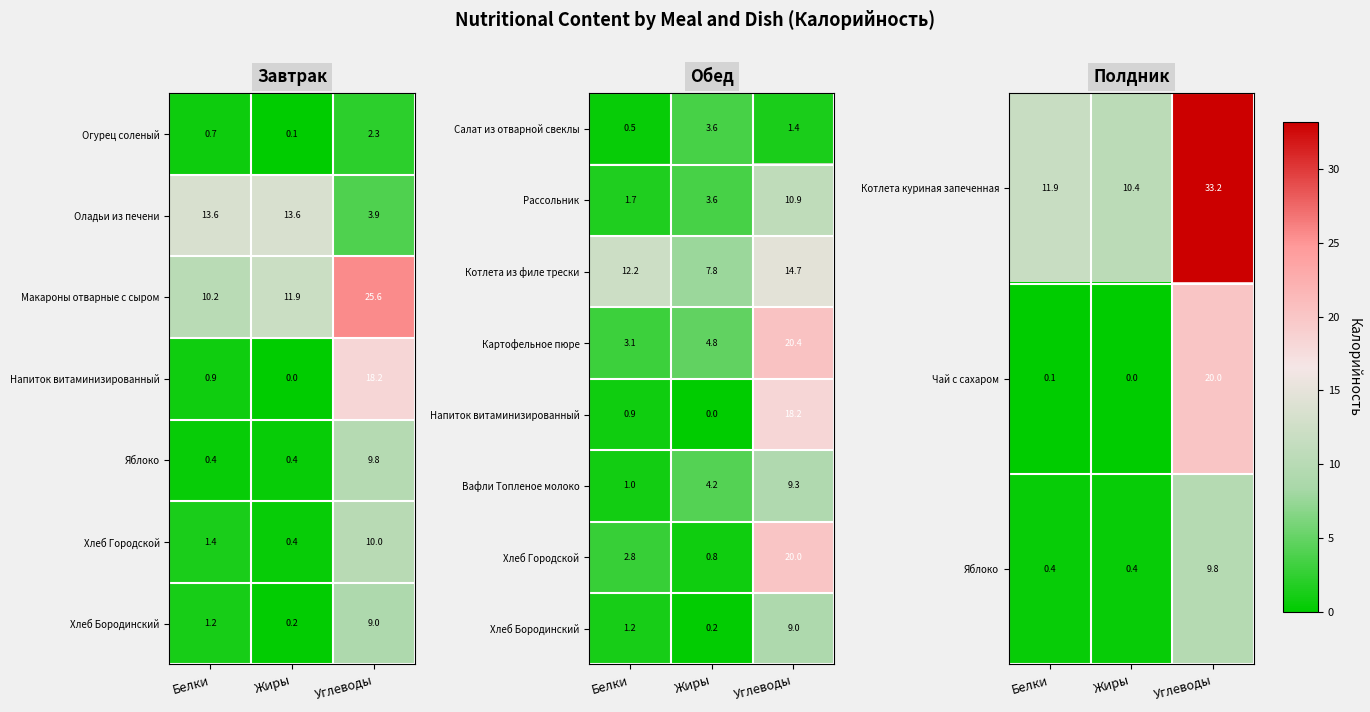

What is the average value of the Чай с сахаром series?

6.7